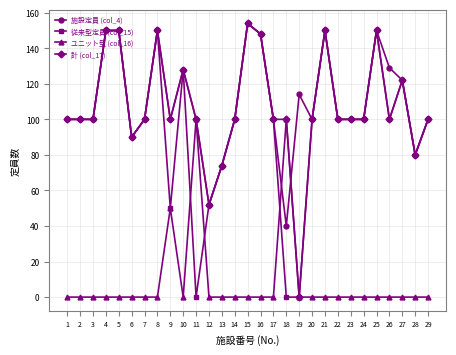

Reading left to right, extract all data points from this chart.

施設定員 (col_4): 100	100	100	150	150	90	100	150	100	128	100	52	74	100	154	148	100	40	114	100	150	100	100	100	150	129	122	80	100
従来型定員 (col_15): 100	100	100	150	150	90	100	150	50	128	0	52	74	100	154	148	100	0	0	100	150	100	100	100	150	100	122	80	100
ユニット型 (col_16): 0	0	0	0	0	0	0	0	50	0	100	0	0	0	0	0	0	100	0	0	0	0	0	0	0	0	0	0	0
計 (col_17): 100	100	100	150	150	90	100	150	100	128	100	52	74	100	154	148	100	100	0	100	150	100	100	100	150	100	122	80	100